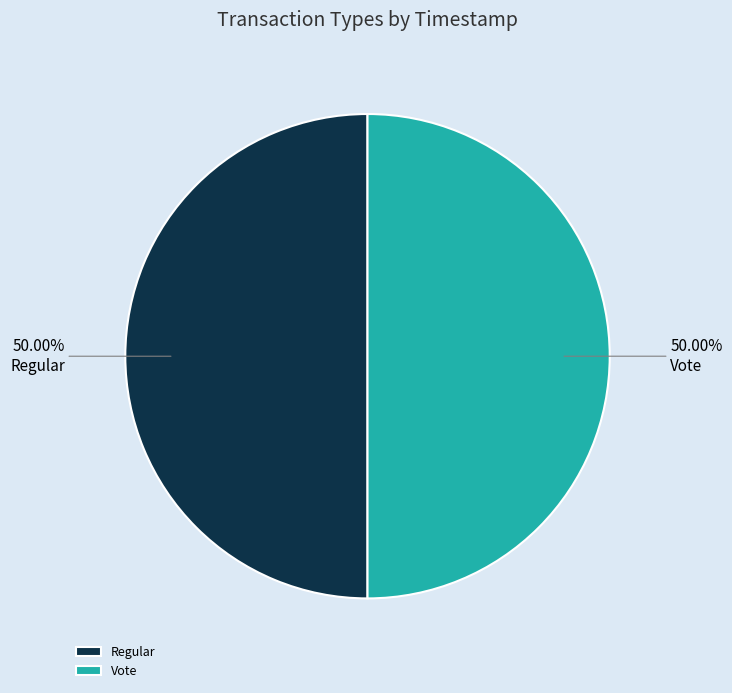

Count the number of slices in the pie.

2